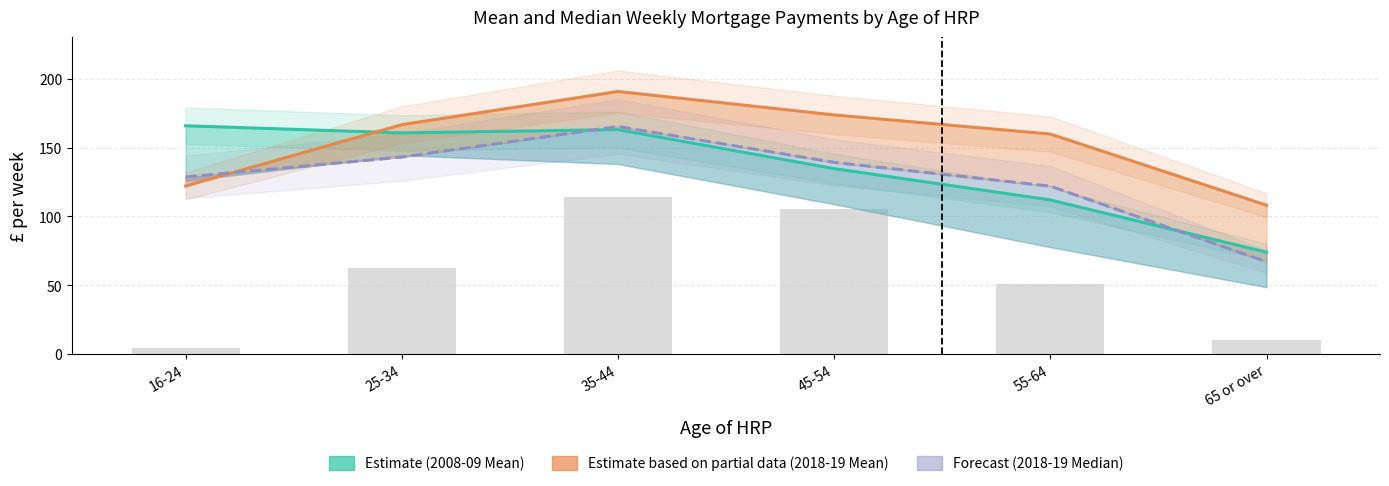

The 2018-19 Mean (Estimate based on partial data) series shows 32.5 at 16-24. True or false?

False